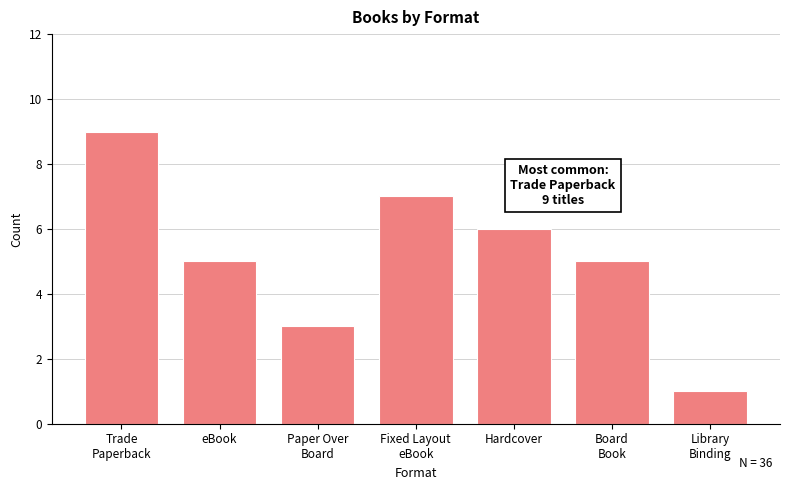

Reading left to right, what are all the values shown in this chart?

9	5	3	7	6	5	1